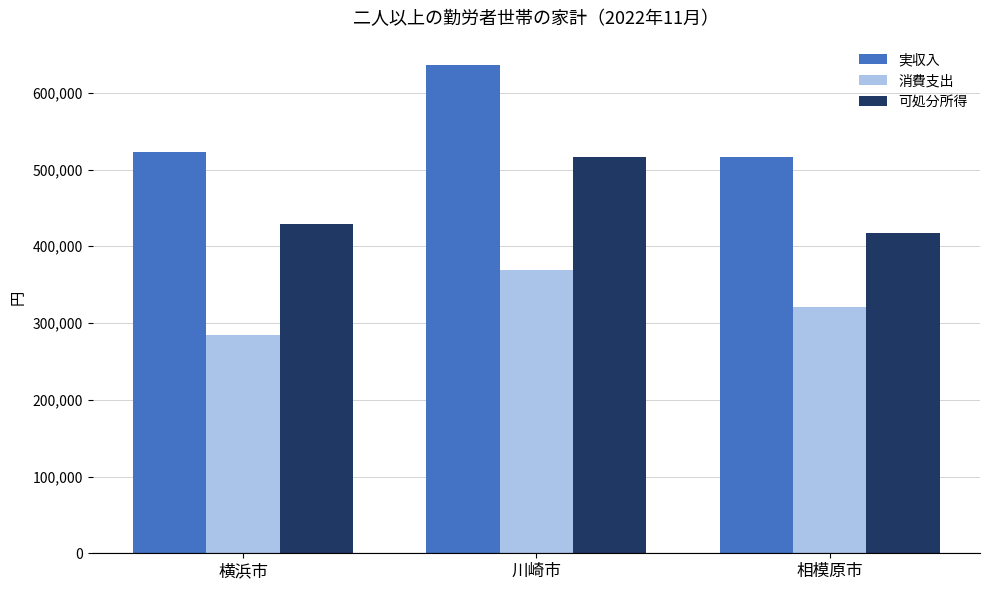

What position from the right is 相模原市?

1